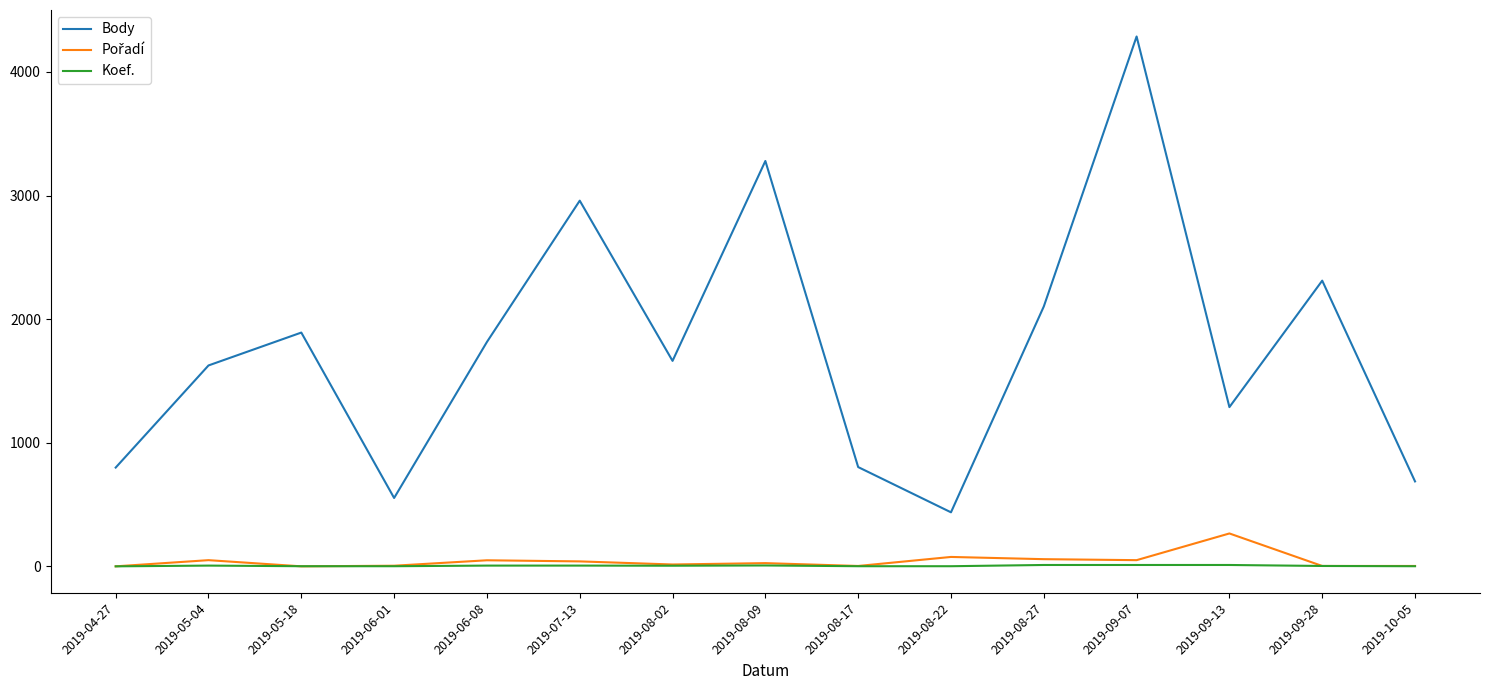

Between 2019-08-09 and 2019-09-07, which series saw the biggest shift?

Body